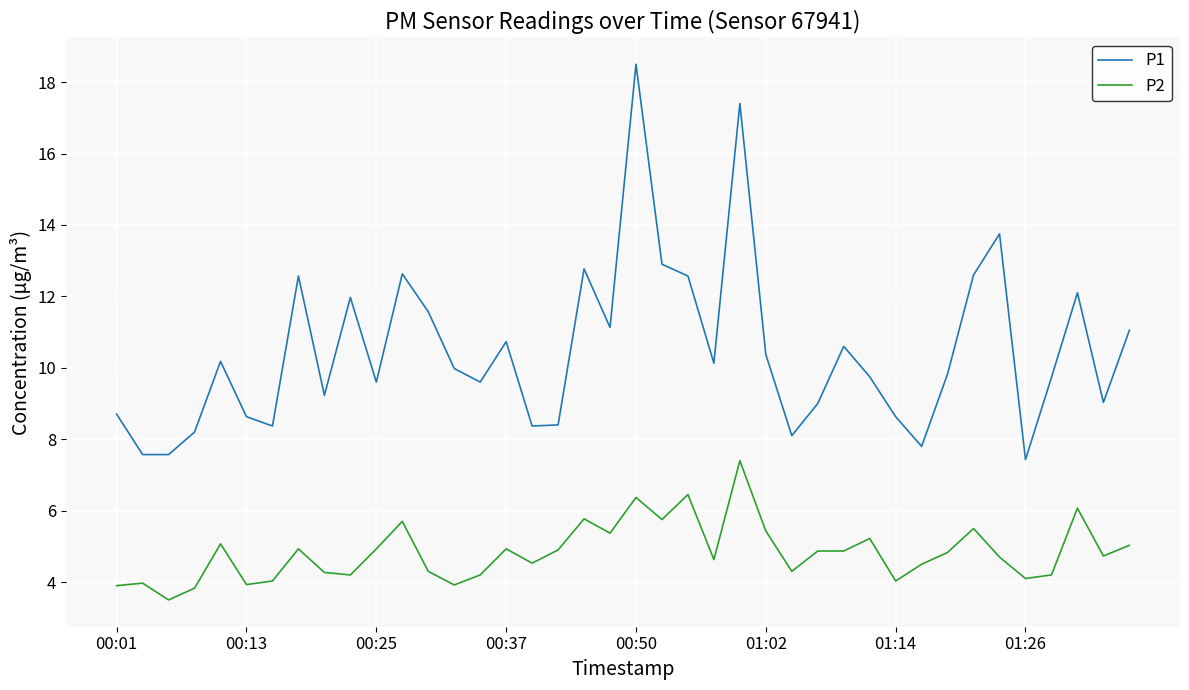

What is the minimum value shown in the chart?

3.5